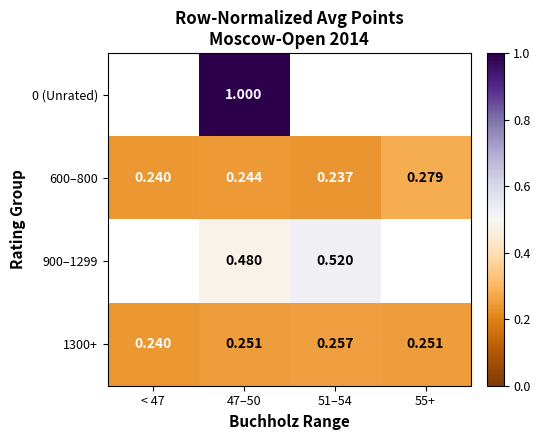

What is the smallest value displayed?

0.2